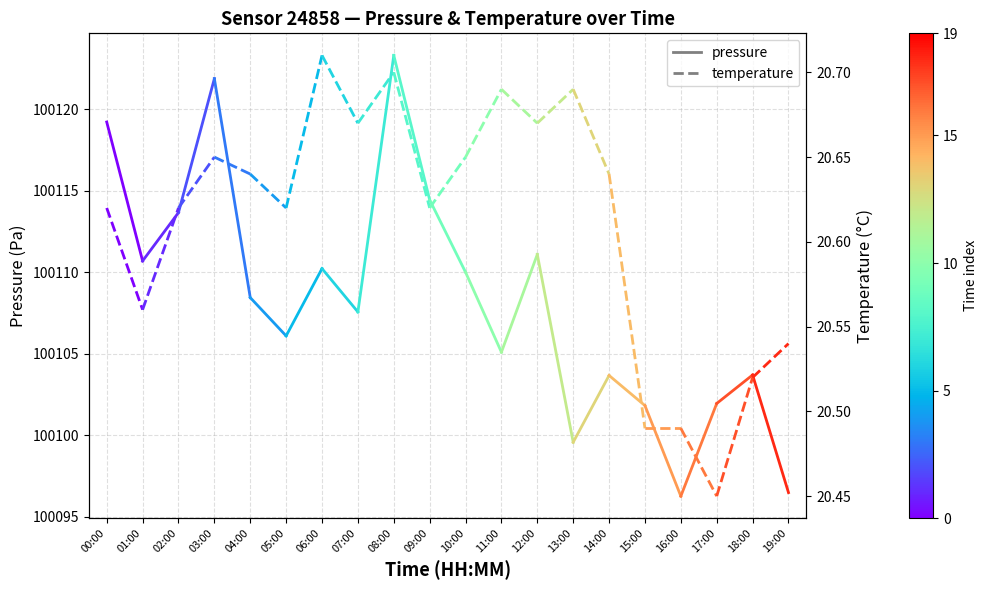

At which category is the sum across all series the highest?

00:00